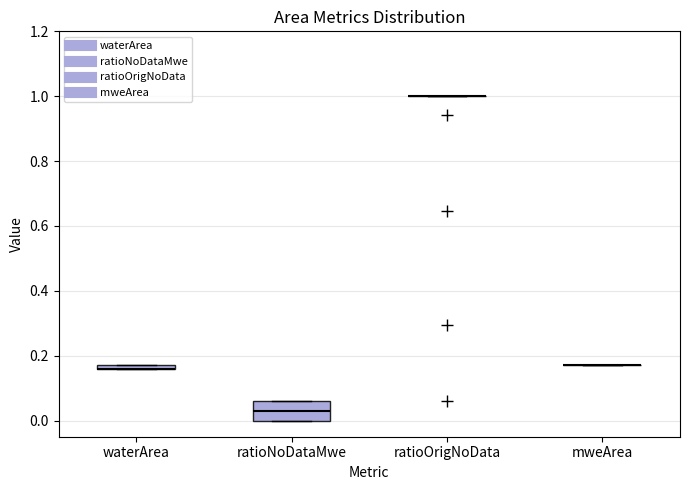

Comparing the boxes themselves (not the whiskers), which one is the tallest?

ratioNoDataMwe